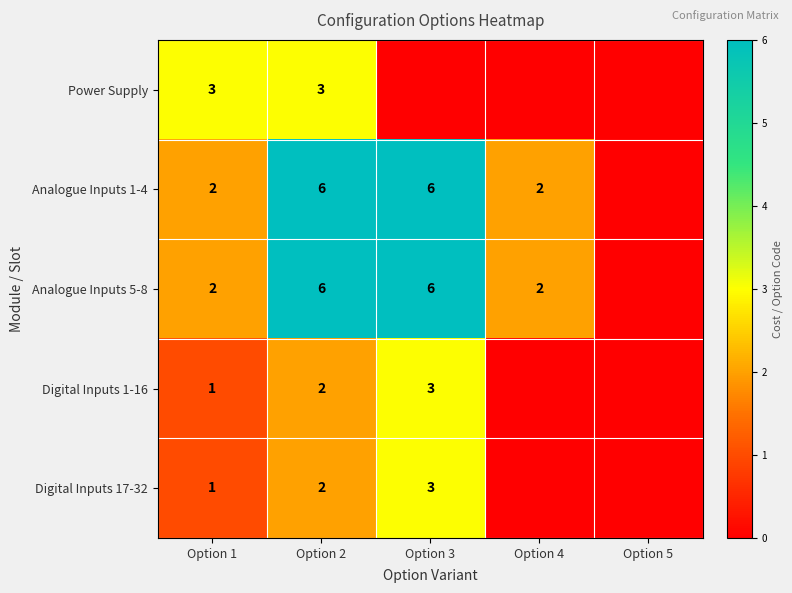

Is the value of Analogue Inputs 1-4 at Option 2 greater than the value of Analogue Inputs 5-8 at Option 4?

Yes